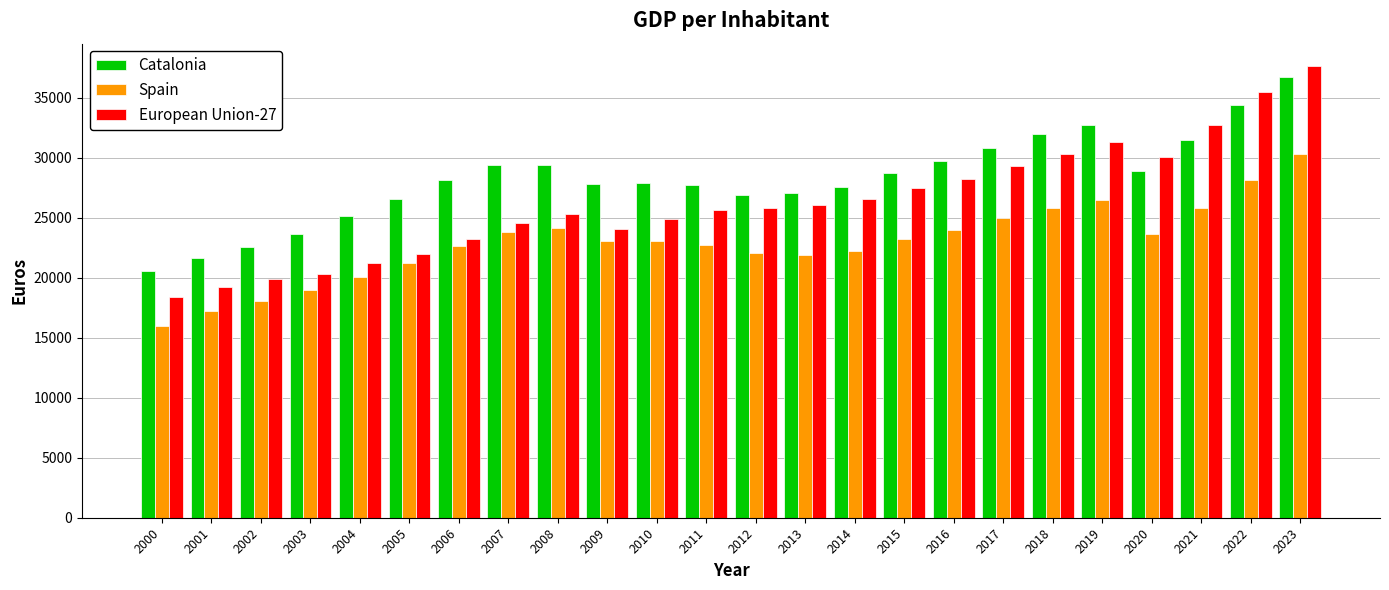

How many values in the Spain series are below 23060?

12